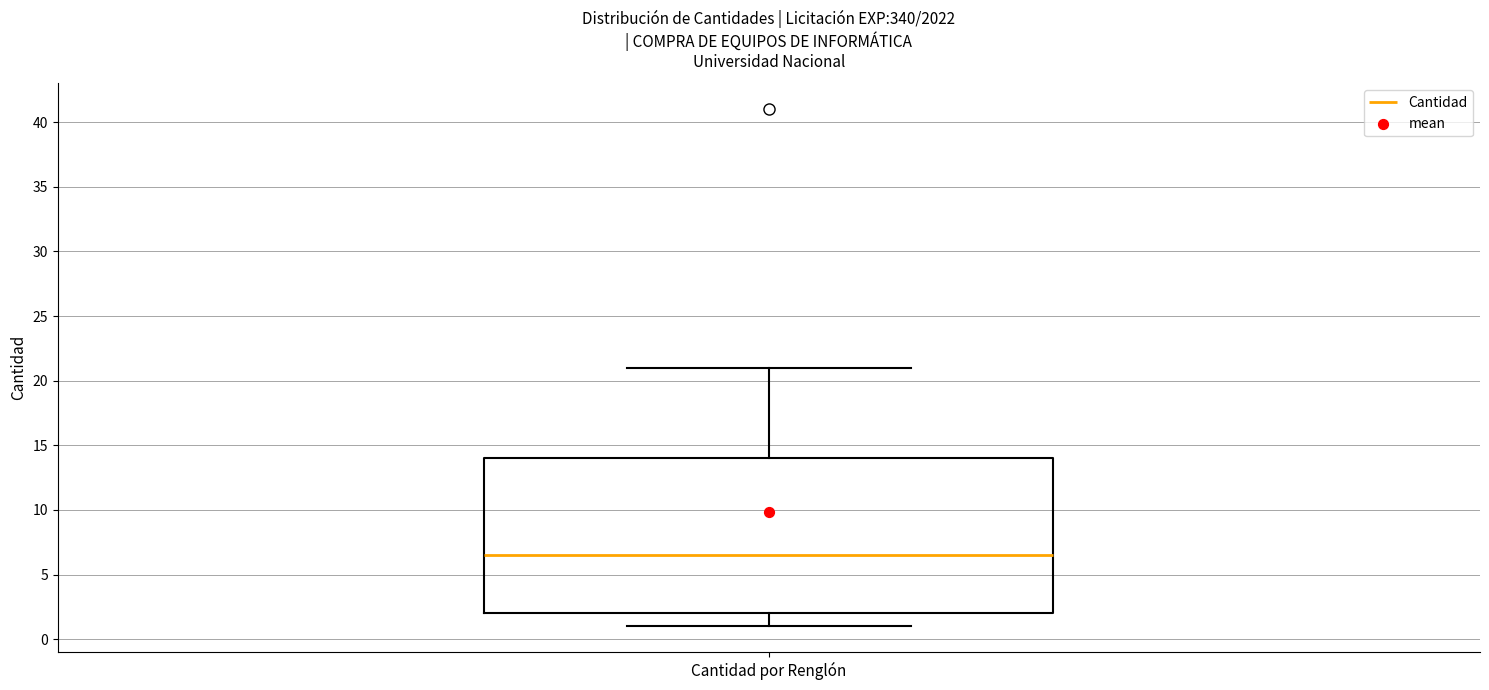

Where does the lower whisker of the box for Cantidad por Renglón end on the y-axis? The values are not printed on the chart, so give them approximately, as read against the axis.

1.0